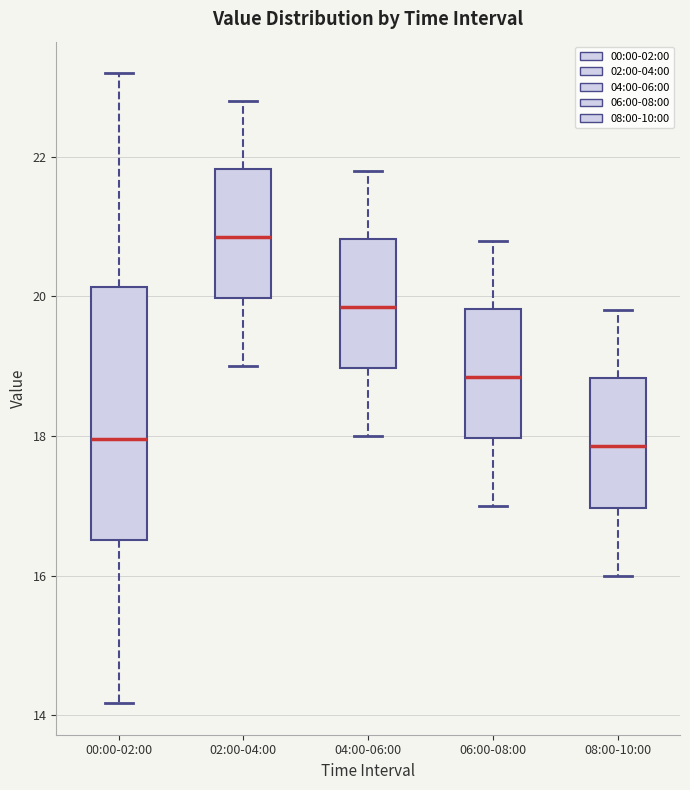

Reading left to right, read every box against the y-axis: the position of its median line, the range the box covers, and the ends of its whiskers. The values are not printed on the chart, so give them approximately, as read against the axis.

00:00-02:00: median 18.0, box 16.6 to 20.2, whiskers 14.2 to 23.2
02:00-04:00: median 20.8, box 20.0 to 21.8, whiskers 19.0 to 22.8
04:00-06:00: median 19.8, box 19.0 to 20.8, whiskers 18.0 to 21.8
06:00-08:00: median 18.8, box 18.0 to 19.8, whiskers 17.0 to 20.8
08:00-10:00: median 17.8, box 17.0 to 18.8, whiskers 16.0 to 19.8